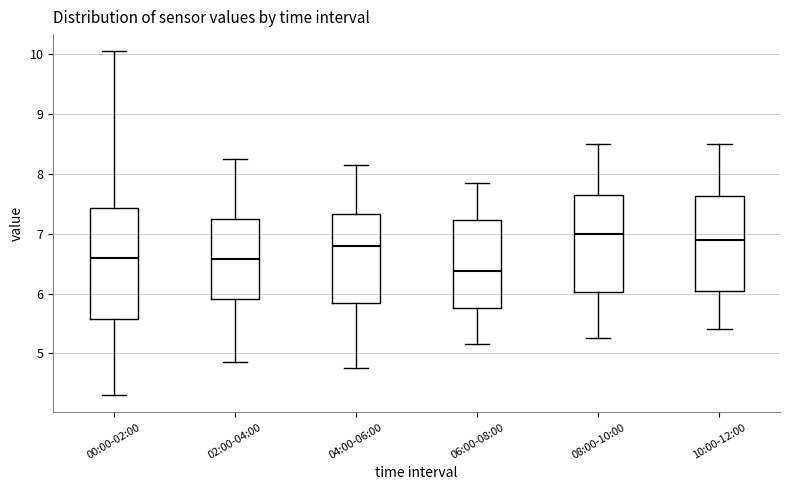

Reading left to right, transcribe this box plot: for each box, give where its median line is, the range the box spans, and where its two whiskers end, as read against the y-axis. The values are not printed on the chart, so give them approximately, as read against the axis.

00:00-02:00: median 6.6, box 5.6 to 7.4, whiskers 4.3 to 10.1
02:00-04:00: median 6.6, box 5.9 to 7.3, whiskers 4.9 to 8.3
04:00-06:00: median 6.8, box 5.8 to 7.3, whiskers 4.8 to 8.2
06:00-08:00: median 6.4, box 5.8 to 7.2, whiskers 5.2 to 7.9
08:00-10:00: median 7.0, box 6.0 to 7.7, whiskers 5.3 to 8.5
10:00-12:00: median 6.9, box 6.1 to 7.6, whiskers 5.4 to 8.5